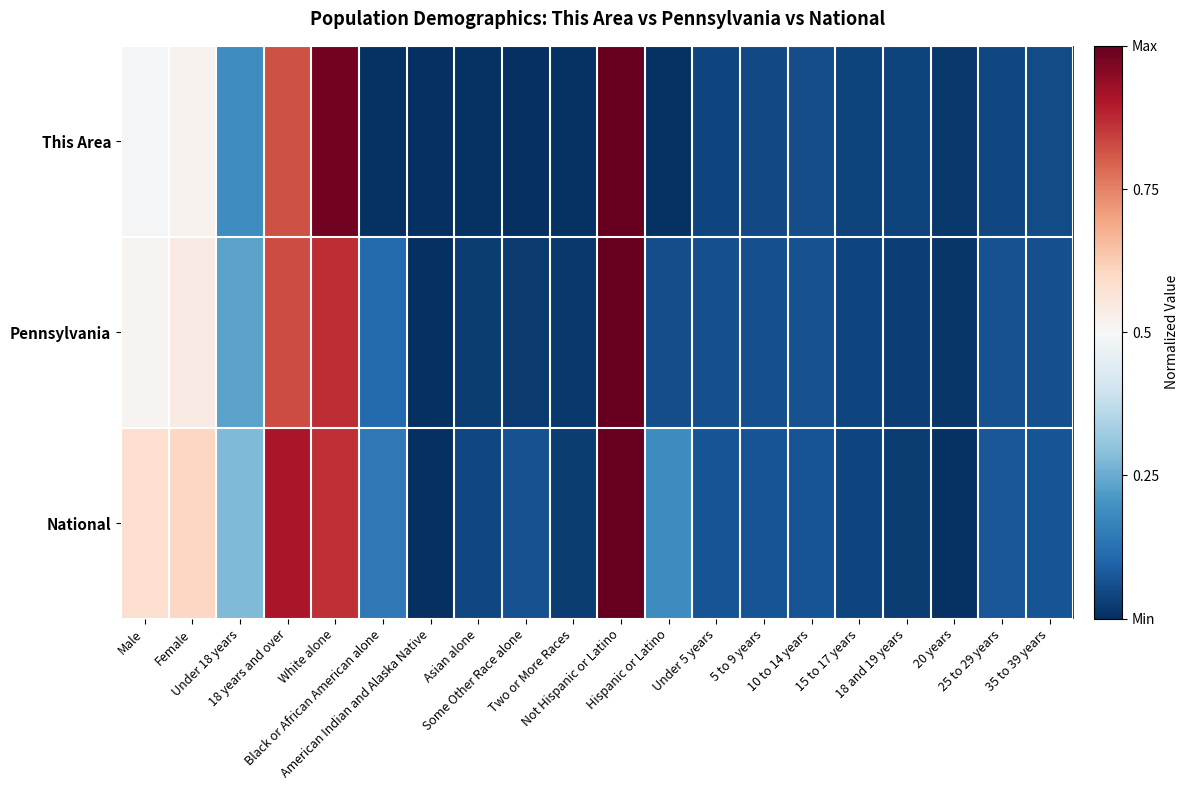

Which series has the largest total across all categories?

National